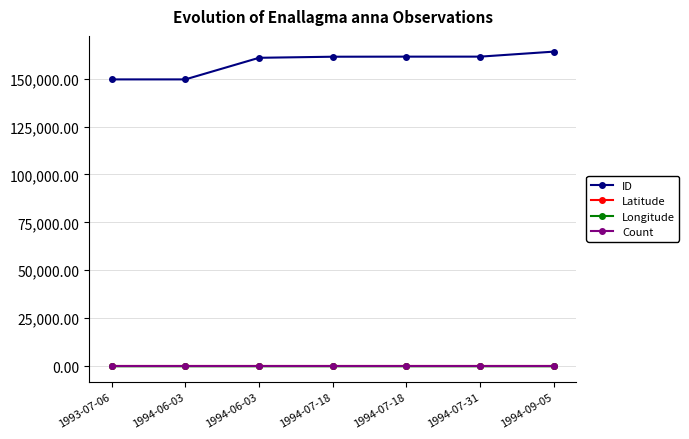

How many distinct data groups are displayed?

4